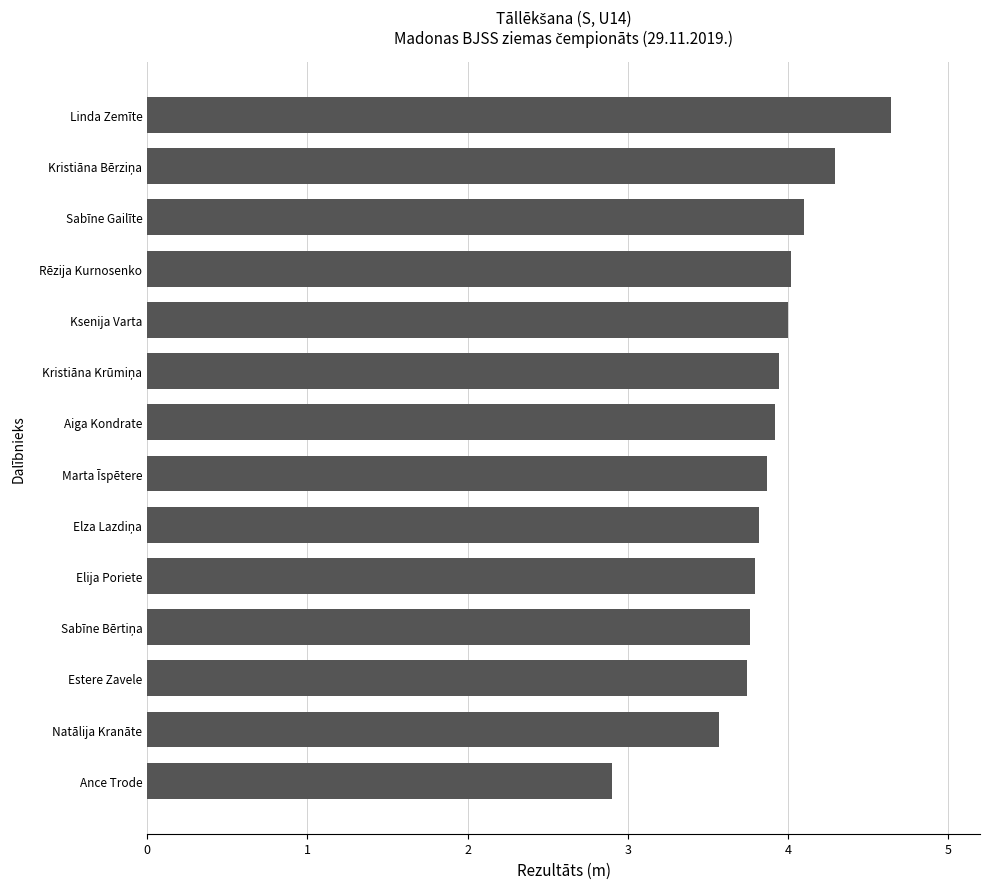

Where is the data nearest to the value 3?

Ance Trode